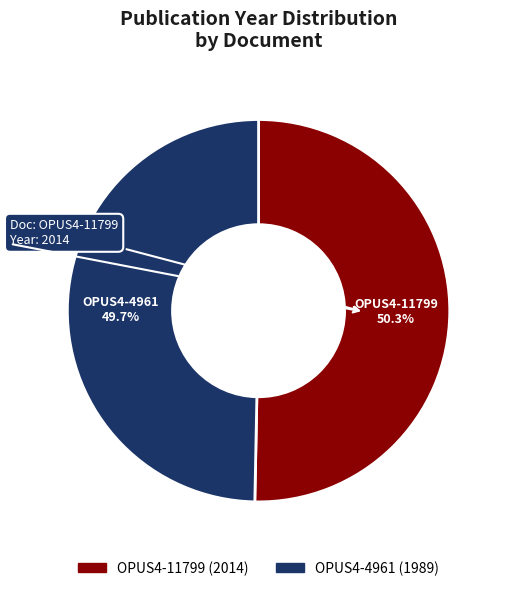

Is there a majority slice in this chart?

Yes